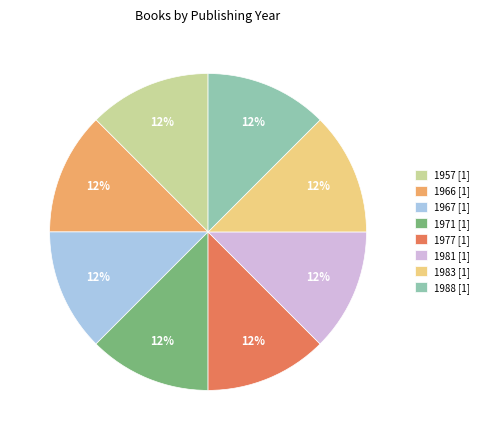

True or false: 1957 [1] accounts for 12% of the total.

True